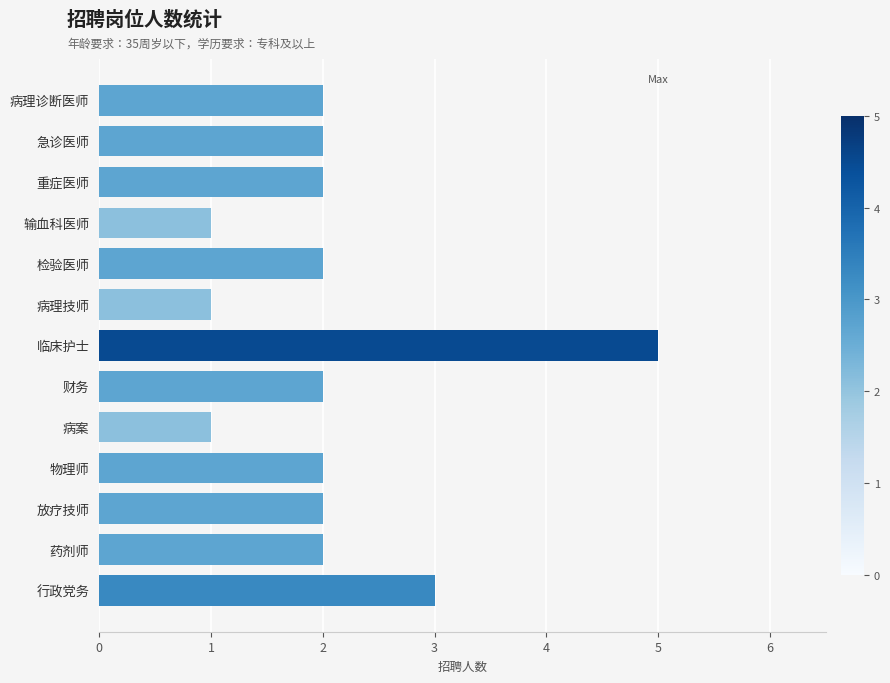

What is the minimum value shown in the chart?

1